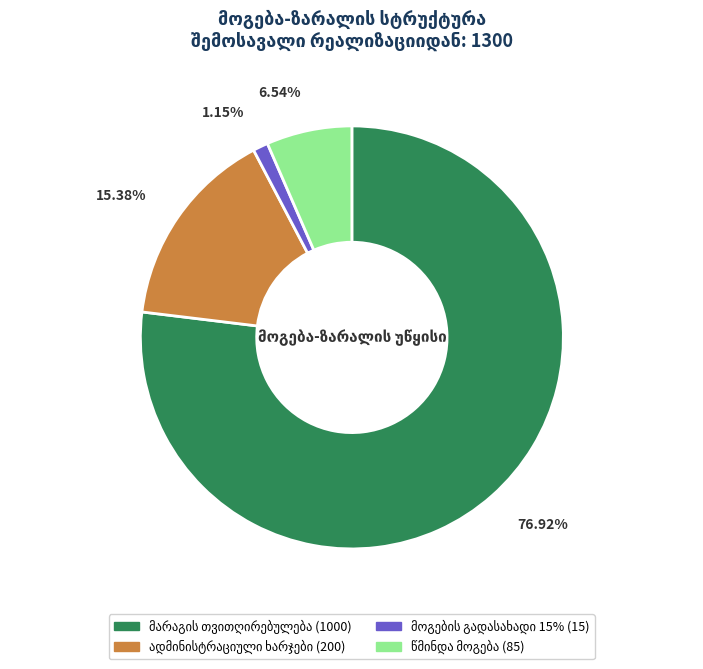

To the nearest percent, what is the average slice percentage?

25%